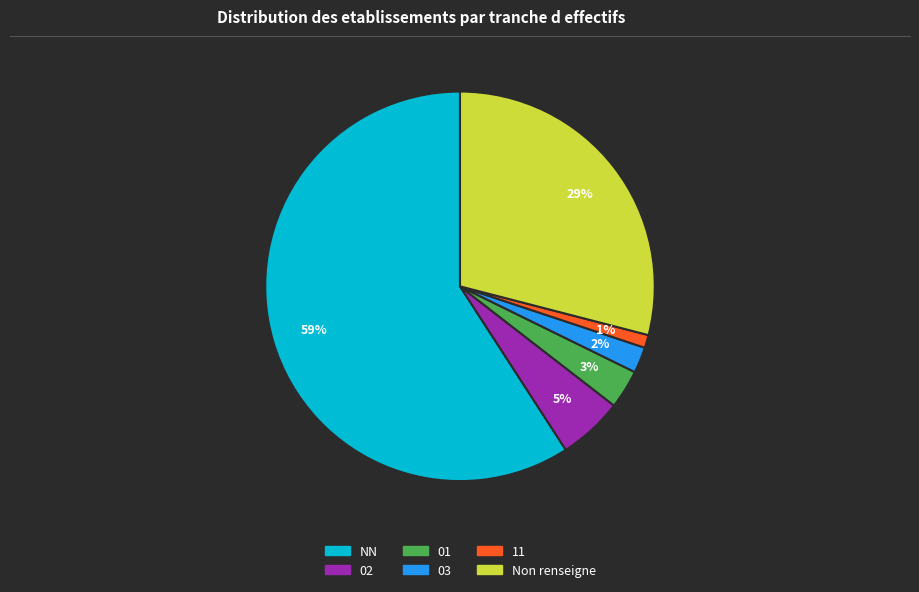

To the nearest percent, what is the average slice percentage?

17%